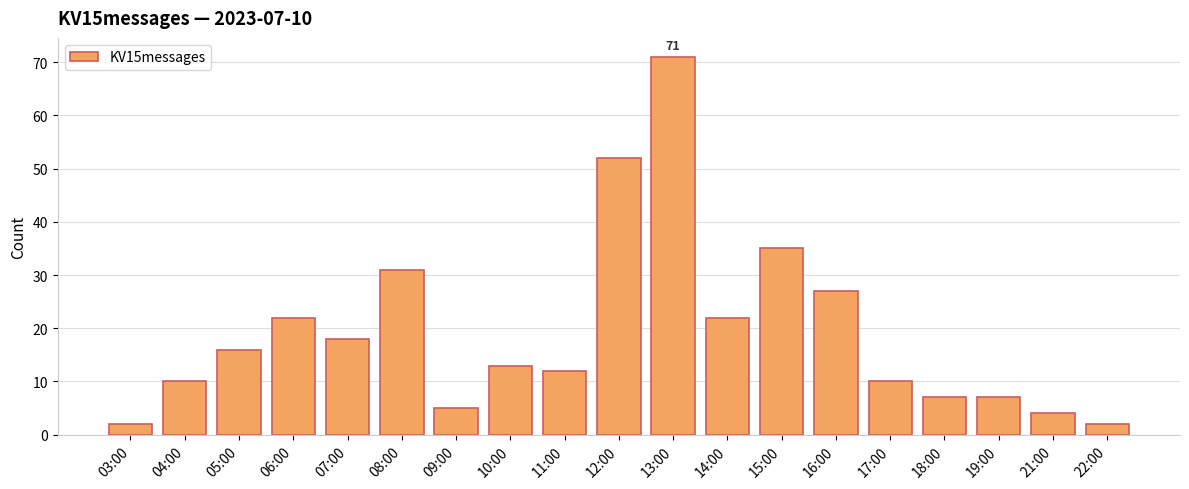

How many categories are shown in the chart?

19